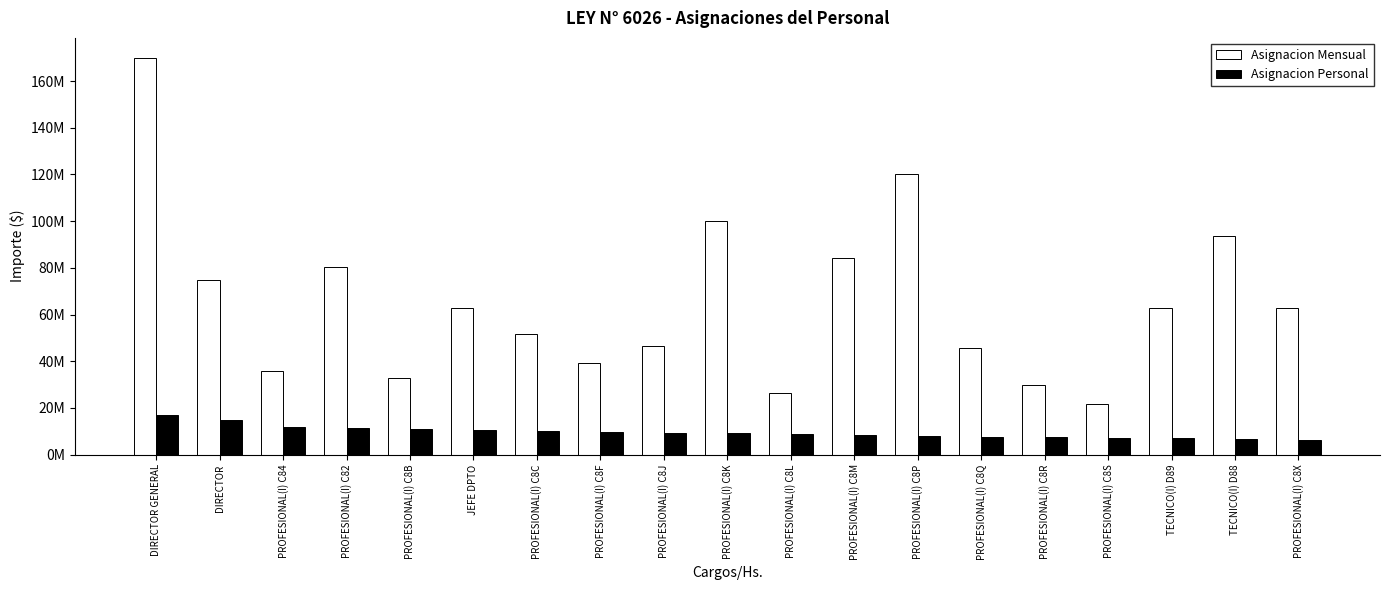

What is the difference between the second highest and second lowest values in the Asignacion Mensual series?

93600000